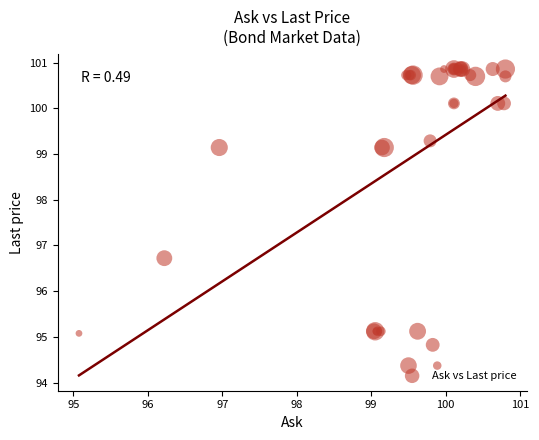

What Y value in the scatter plot is closest to 97?

96.7